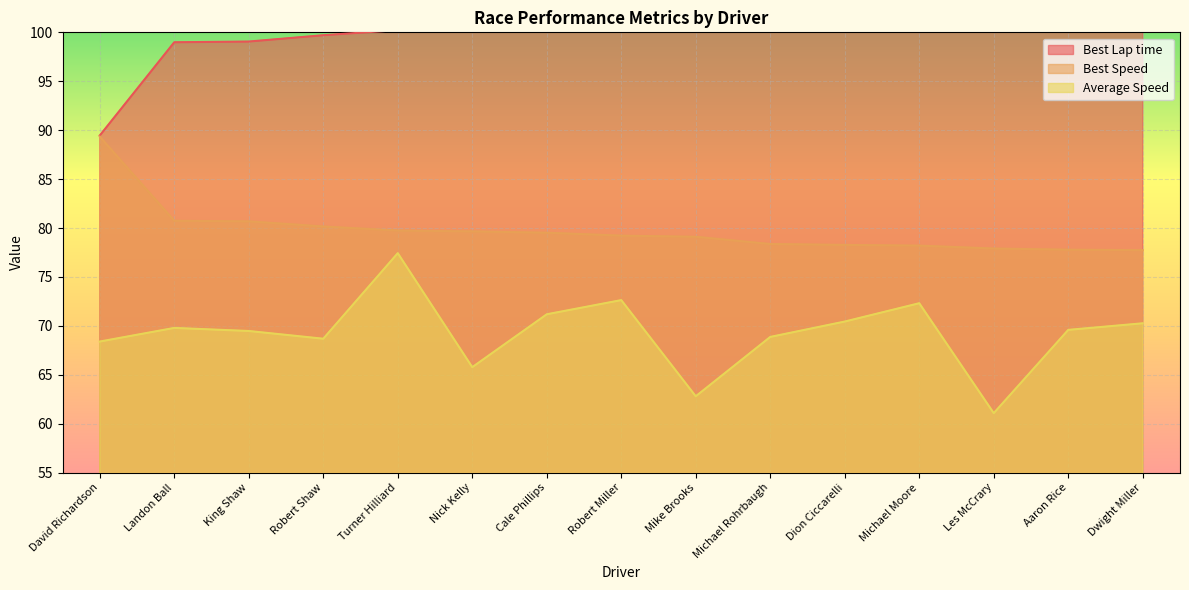

What is the total value across all series at Mike Brooks?

242.9